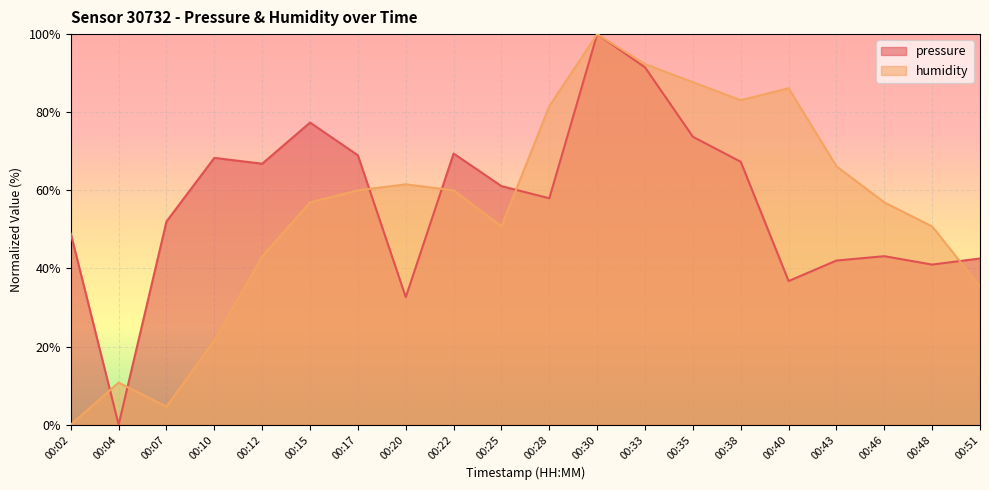

Which category has the highest value in the humidity series?

00:30